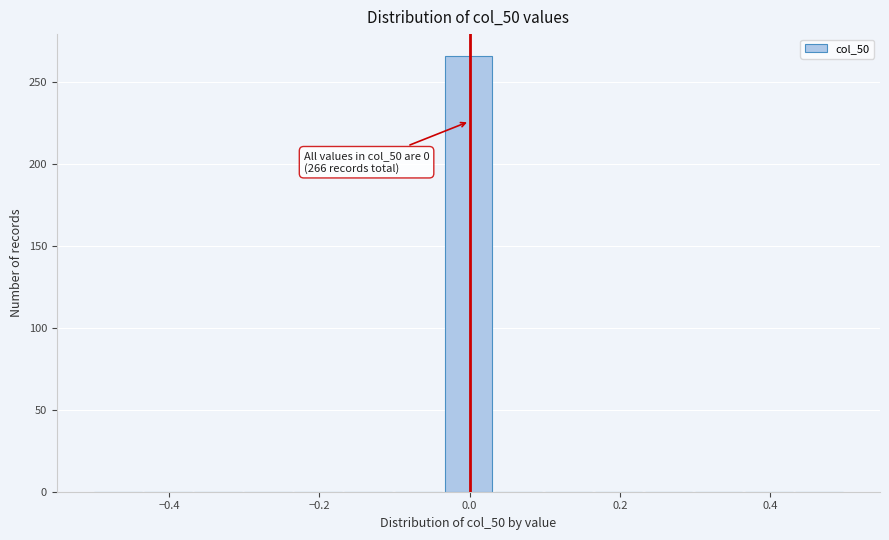

Read against the x-axis, roughly where is the centre of the tallest bar?

0.00